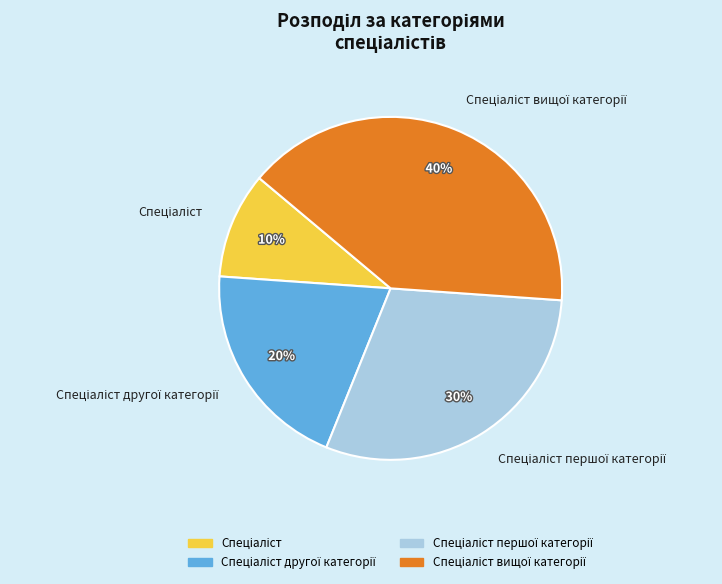

To the nearest percent, what is the average slice percentage?

25%